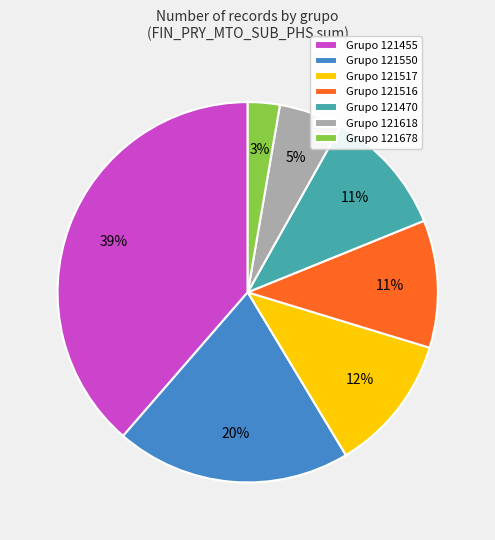

To the nearest percent, what is the difference between the largest and smallest slice percentages?

36%